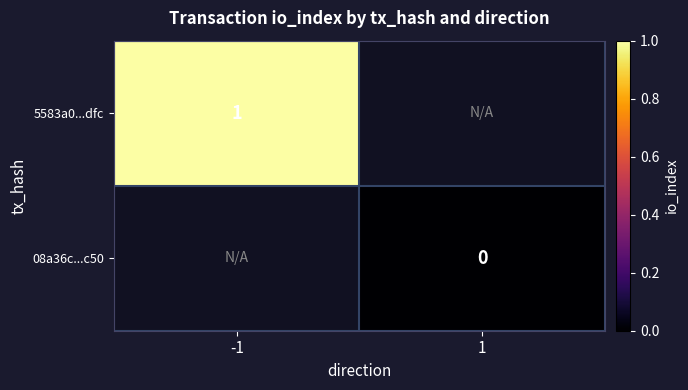

True or false: 5583a0...dfc has a value of 2 at -1.

False